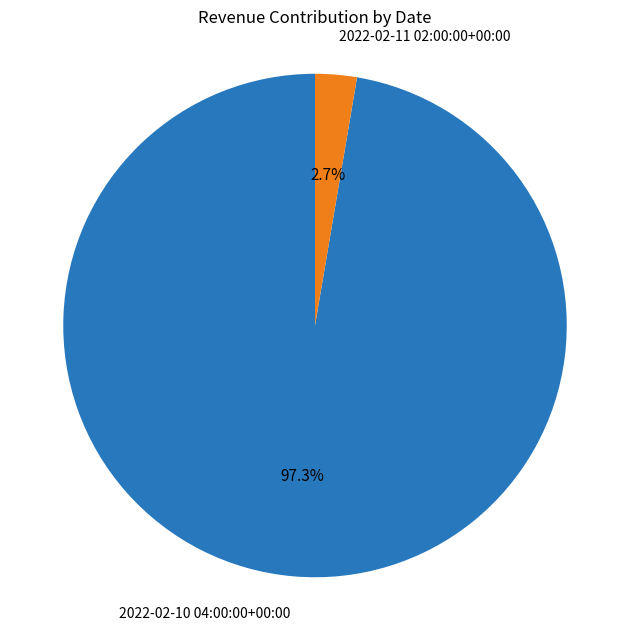

Which slice is the largest?

2022-02-10 04:00:00+00:00